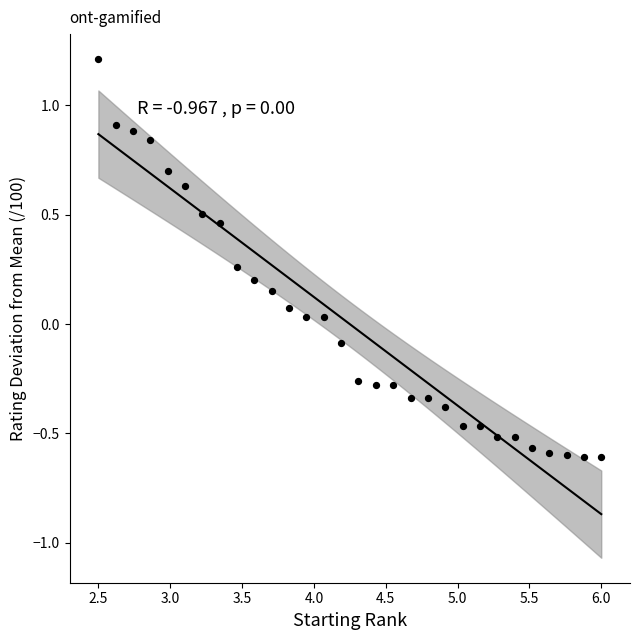

What is the range of X values (max minus min)?

3.5